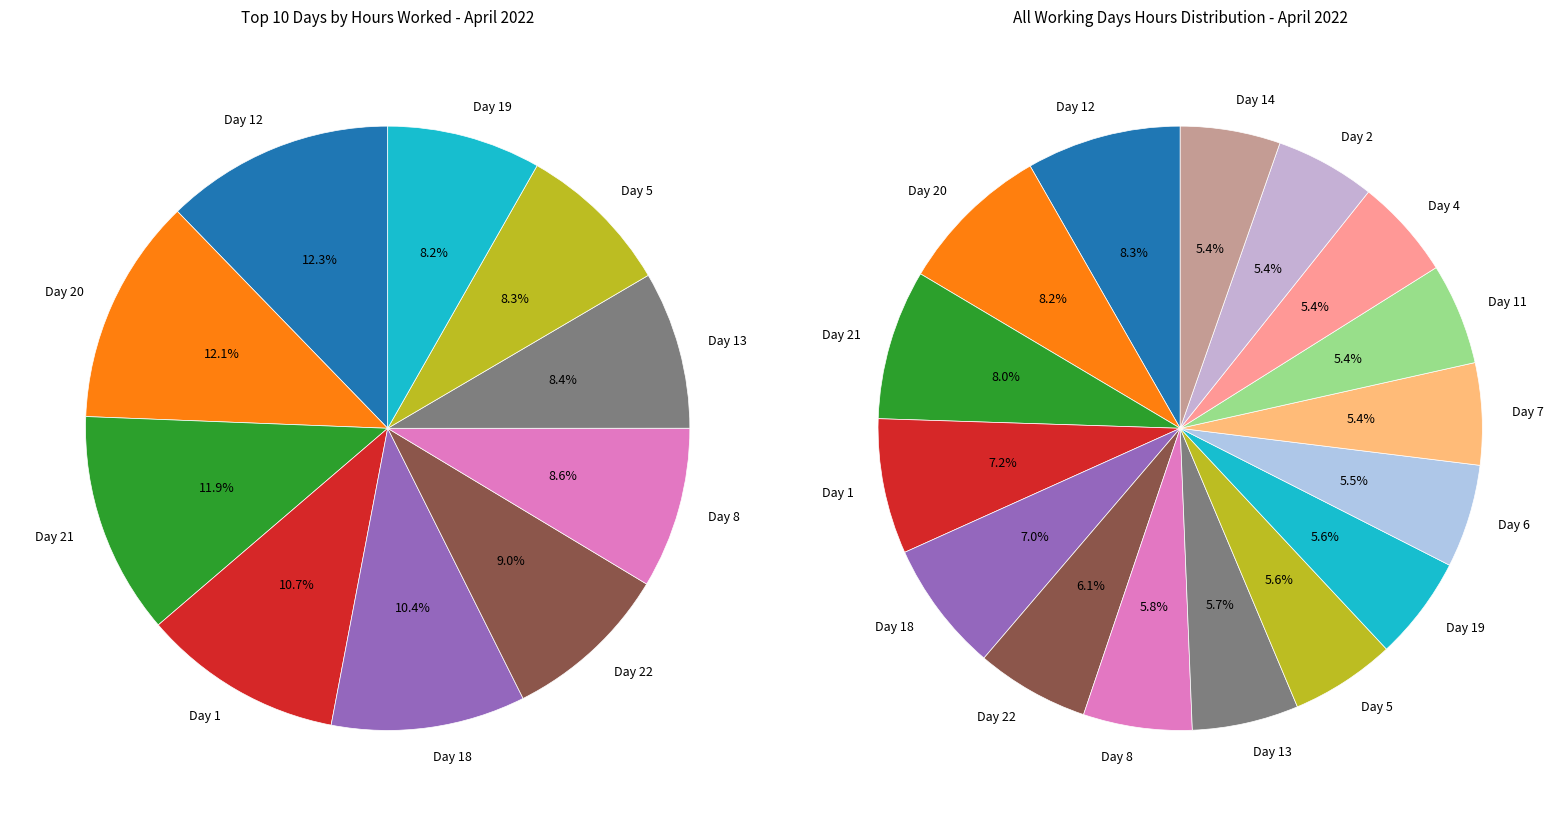

To the nearest percent, what is the difference between the largest and smallest slice percentages?

3%